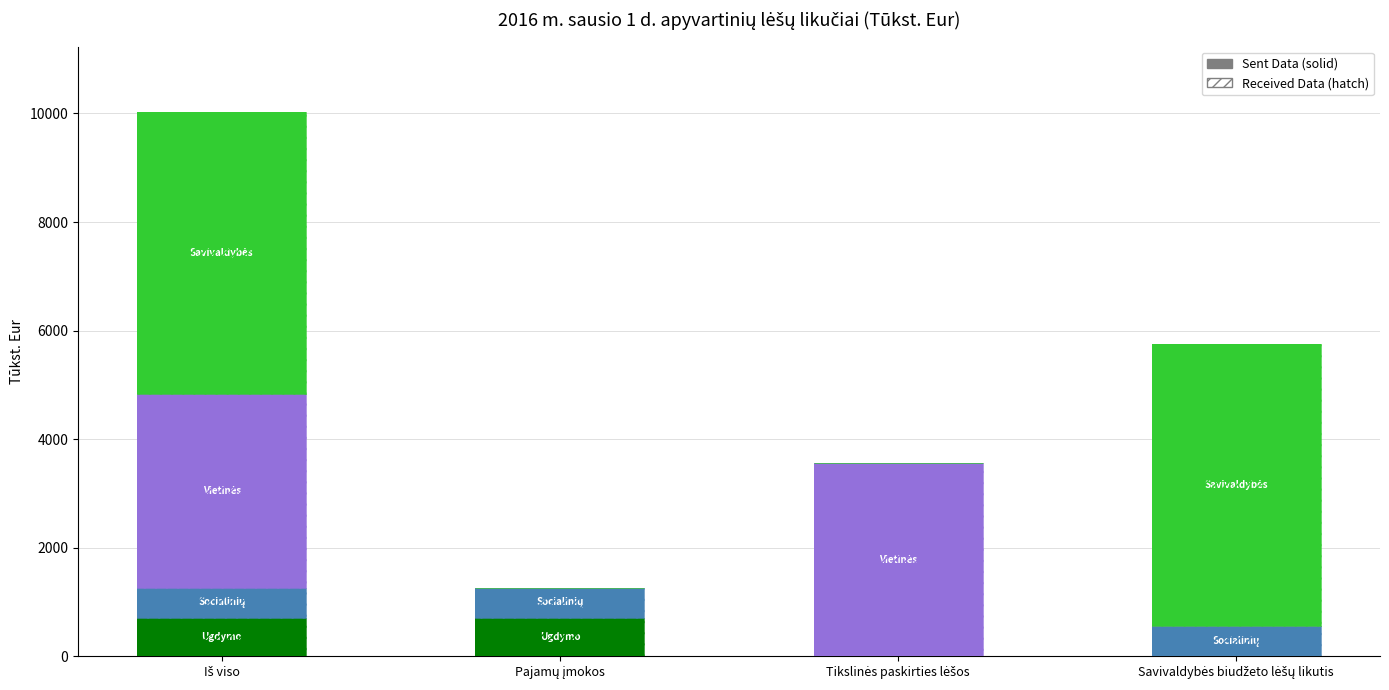

Which series has the widest spread of values?

Savivaldybės biudžeto lėšų likutis